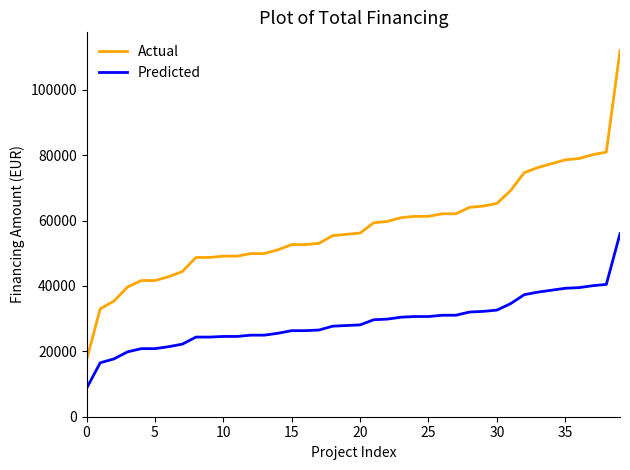

What is the average value of the Predicted series?

28949.6